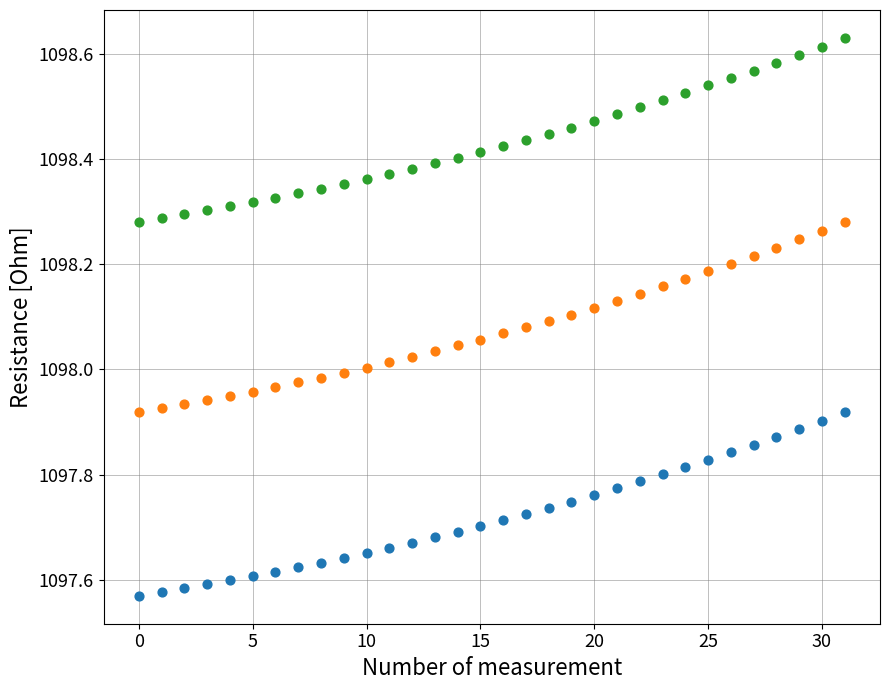

Across all data points, what is the range of Y values (max minus min)?

1.1